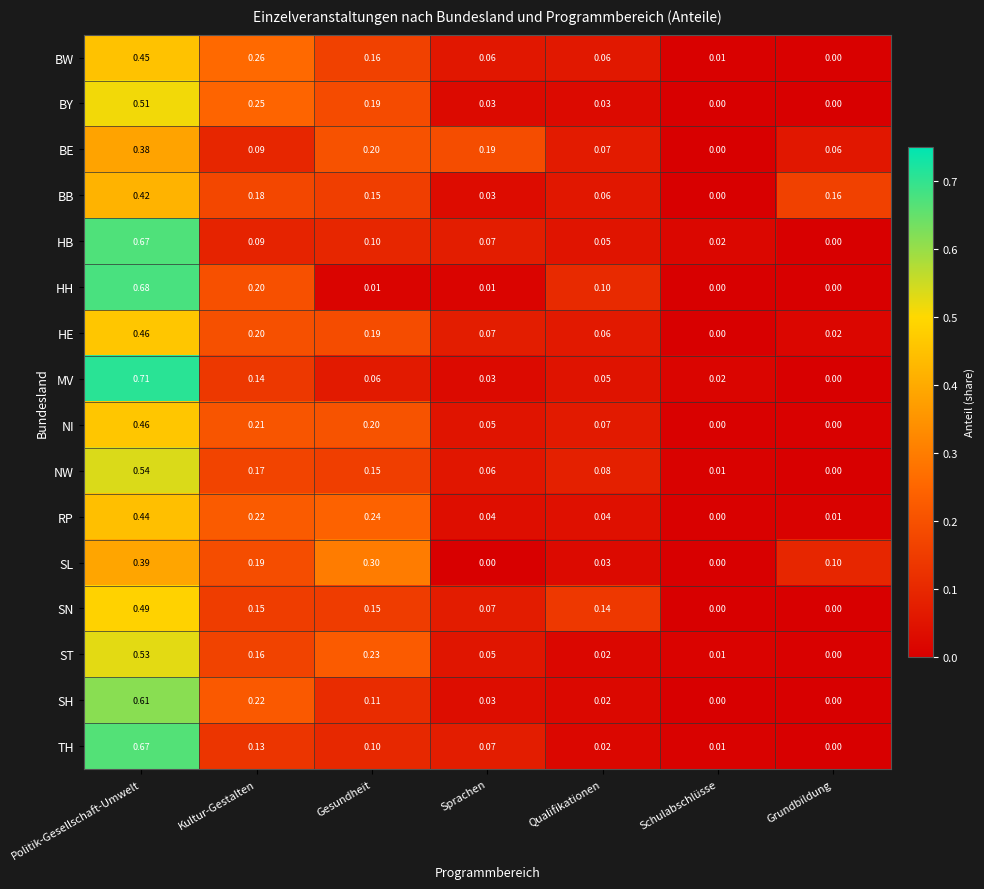

Which series changed the most between Politik-Gesellschaft-Umwelt and Sprachen?

MV